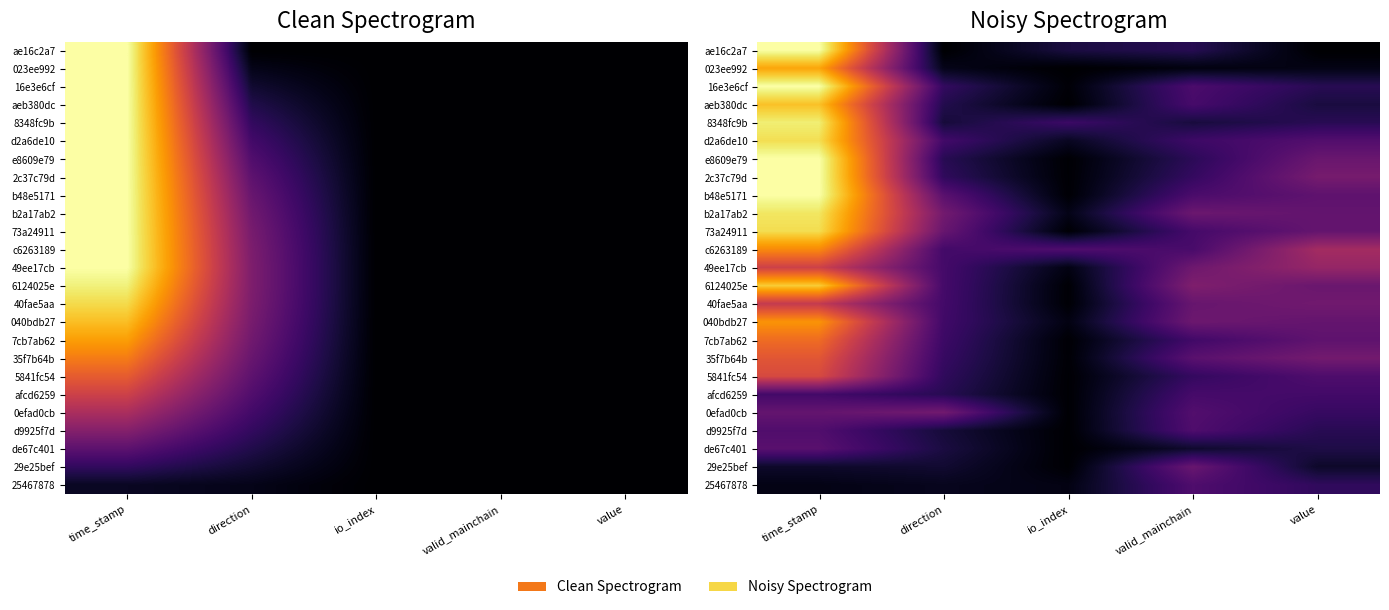

What is the greatest value displayed?

1.0